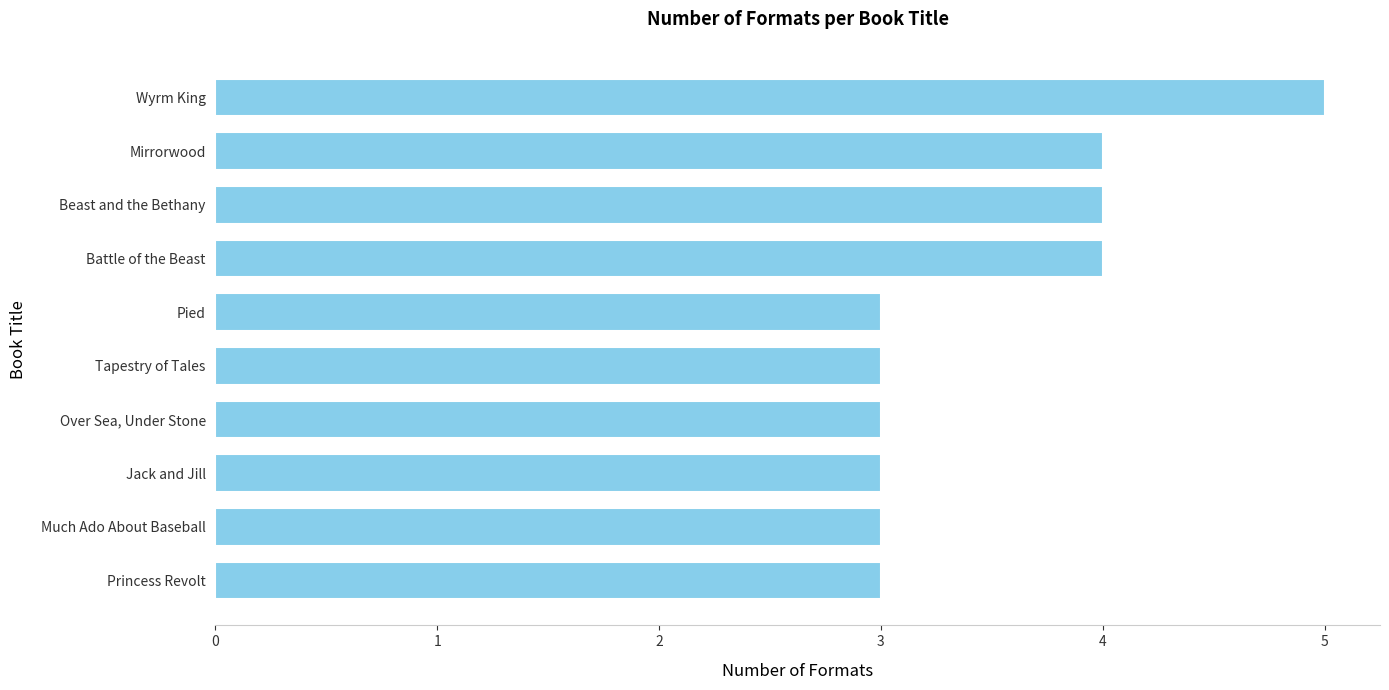

What is the sum of all values?

35